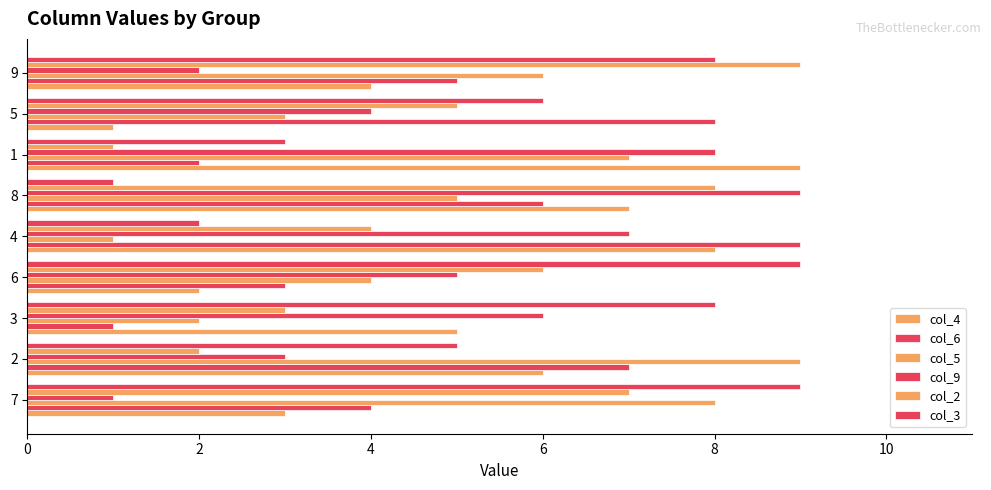

How many data points does each series have?

9